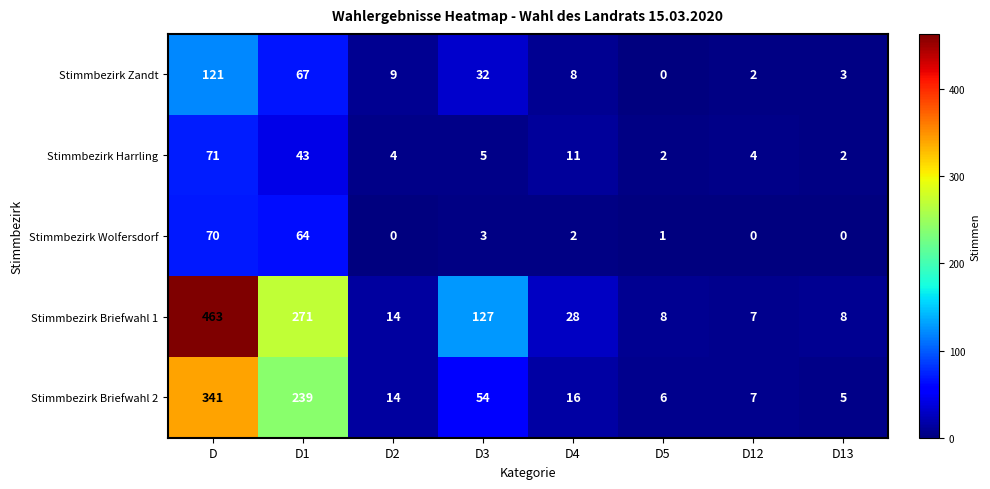

Which series changed the most between D2 and D13?

Stimmbezirk Briefwahl 2